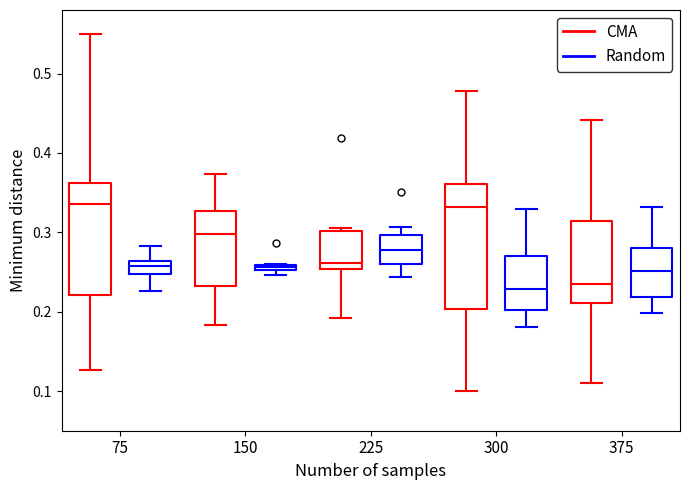

Comparing the boxes themselves (not the whiskers), which one is the tallest?

300 (CMA)